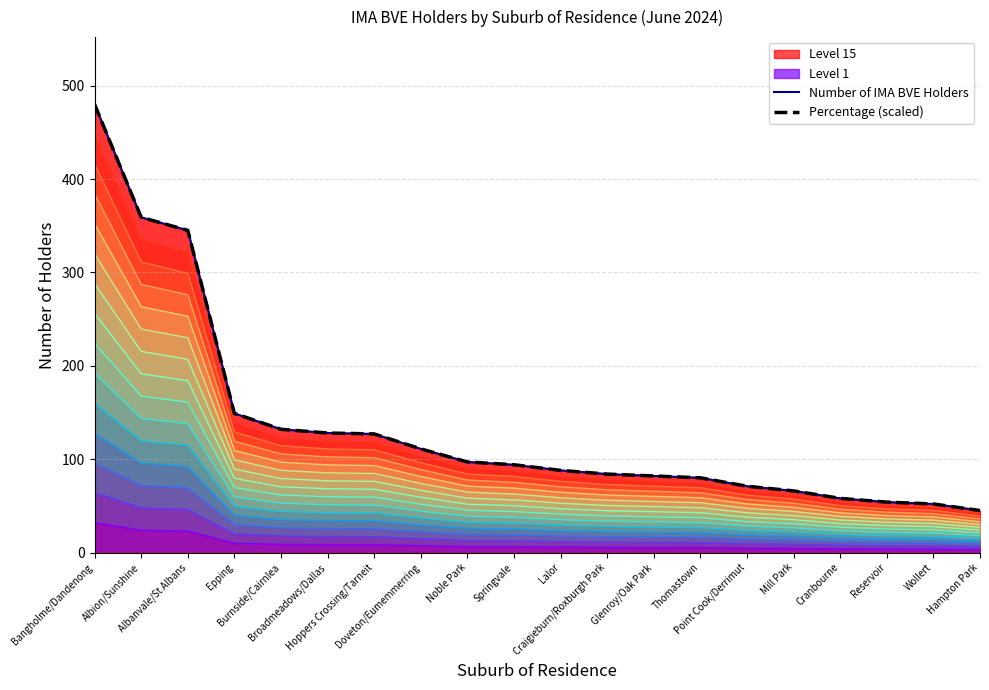

Between Reservoir and Doveton/Eumemmerring, which is larger?

Doveton/Eumemmerring